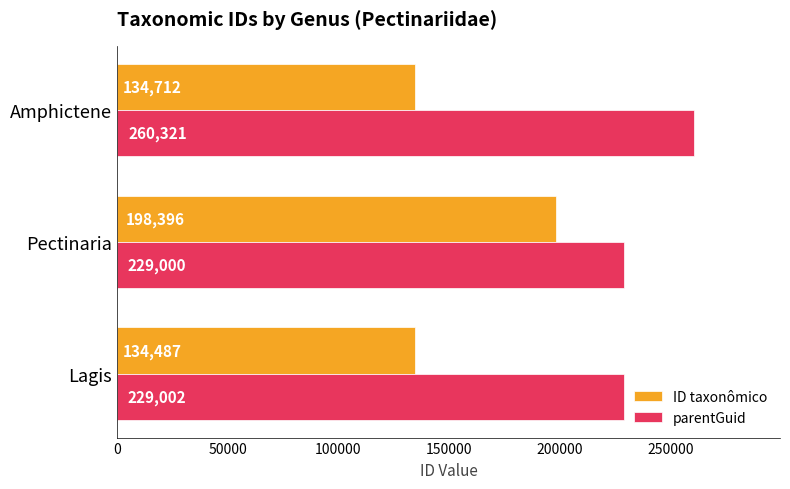

Is it true that parentGuid equals 229000 at Pectinaria?

True